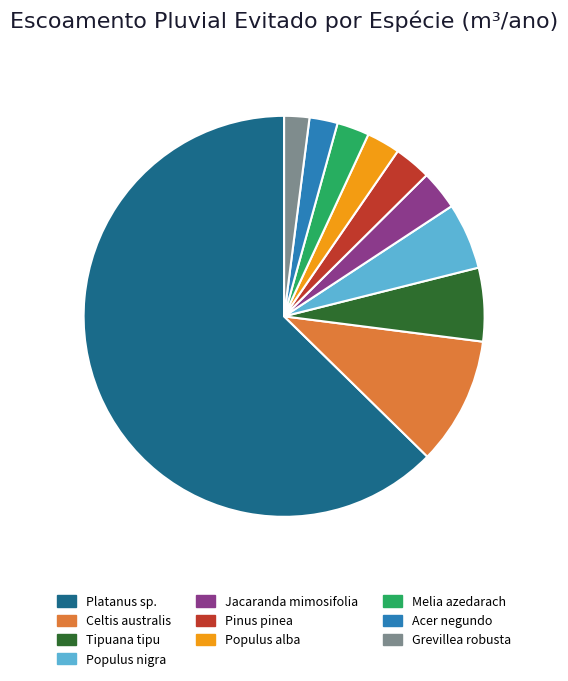

Which category has the biggest portion of the pie?

Platanus sp.